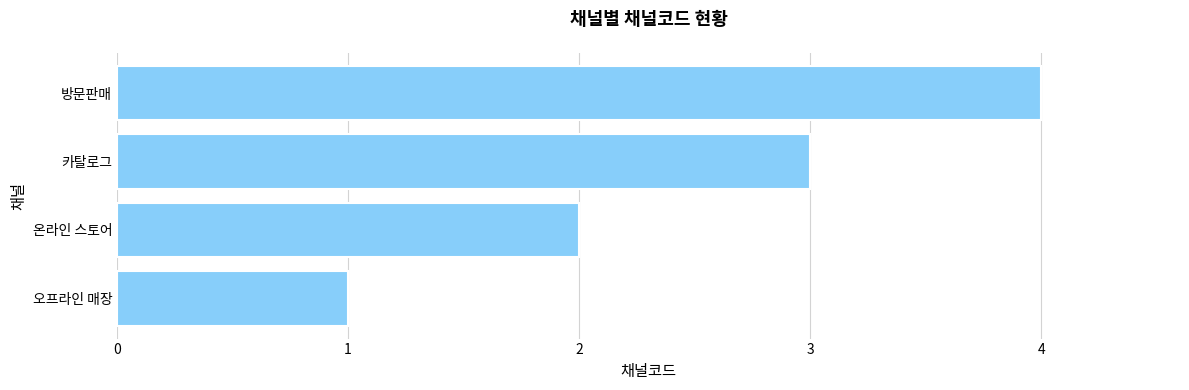

What is the change in value from 오프라인 매장 to 방문판매?

+3